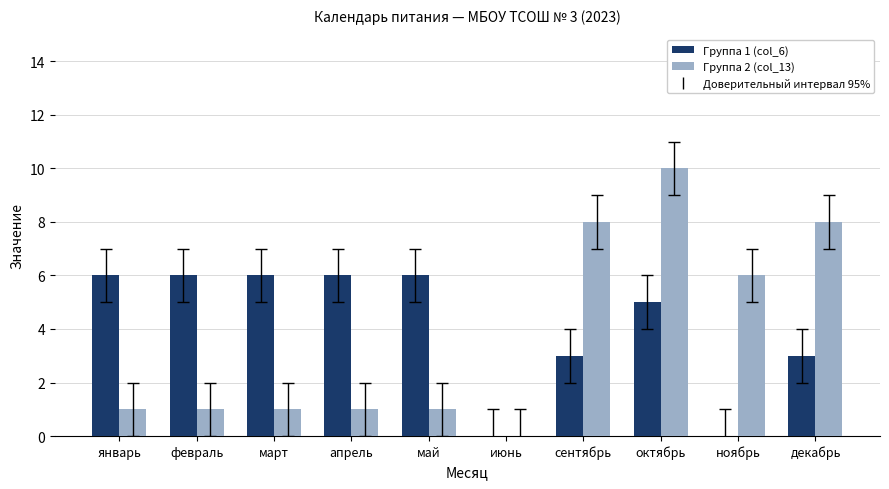

How many values in Группа 2 (col_13) are above zero?

9